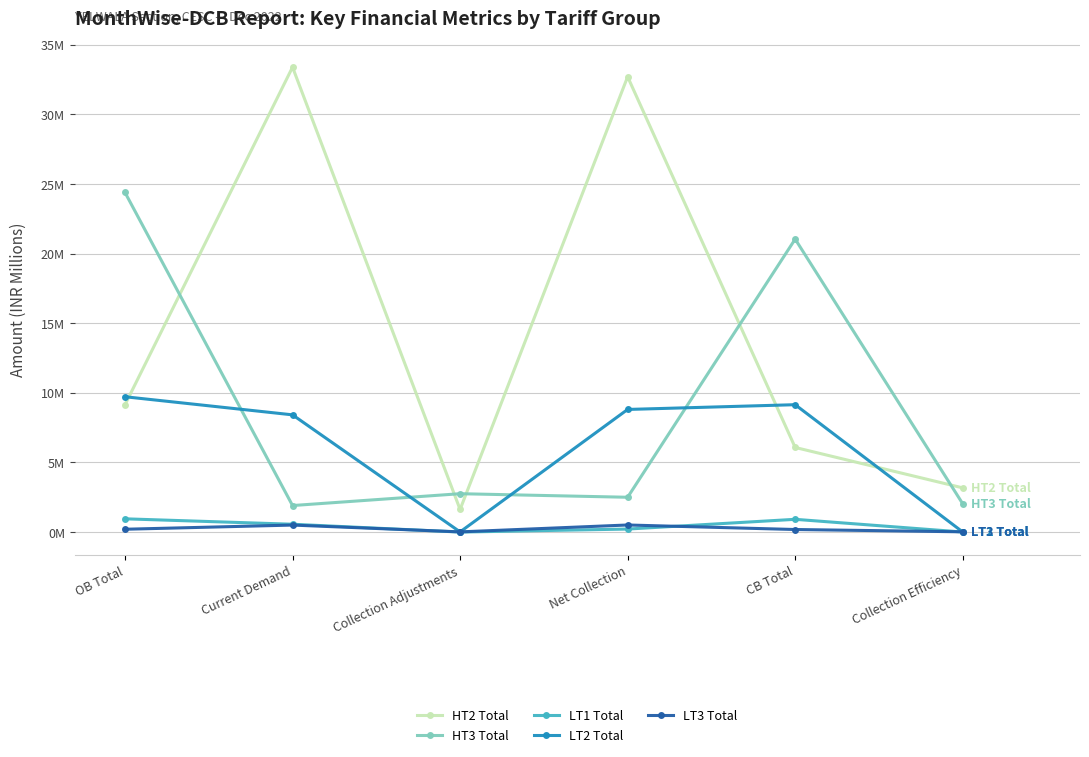

True or false: HT2 Total and LT3 Total cross at least once.

False